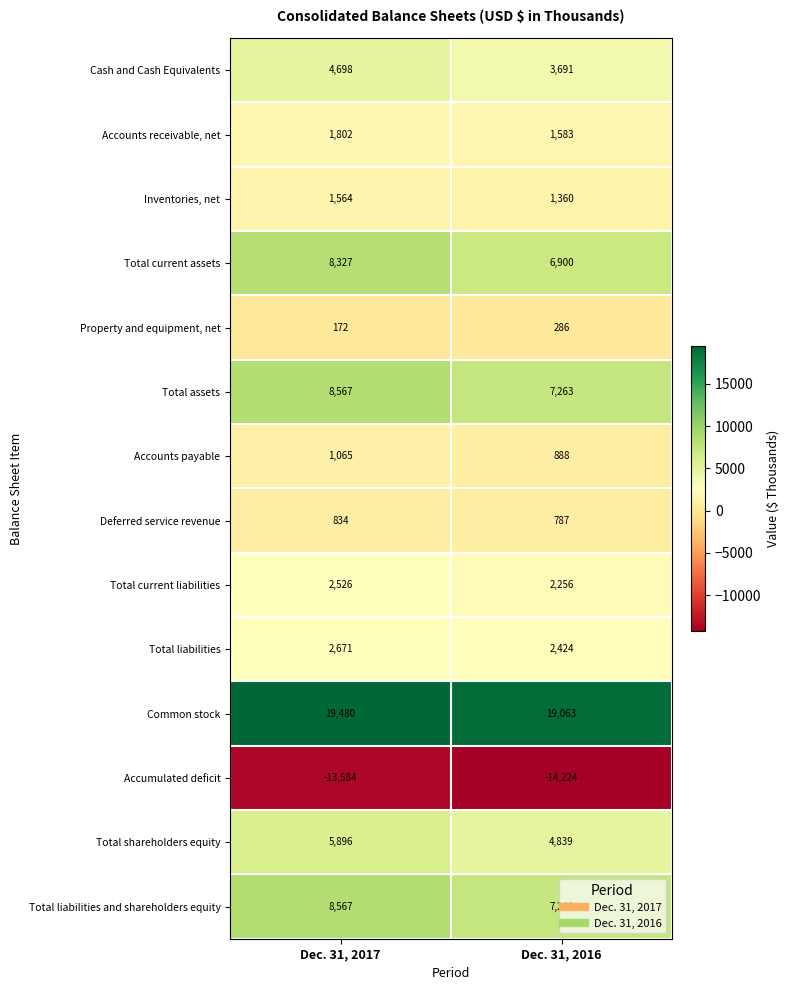

Rank the categories by Accumulated deficit value from lowest to highest.

Dec. 31, 2016, Dec. 31, 2017